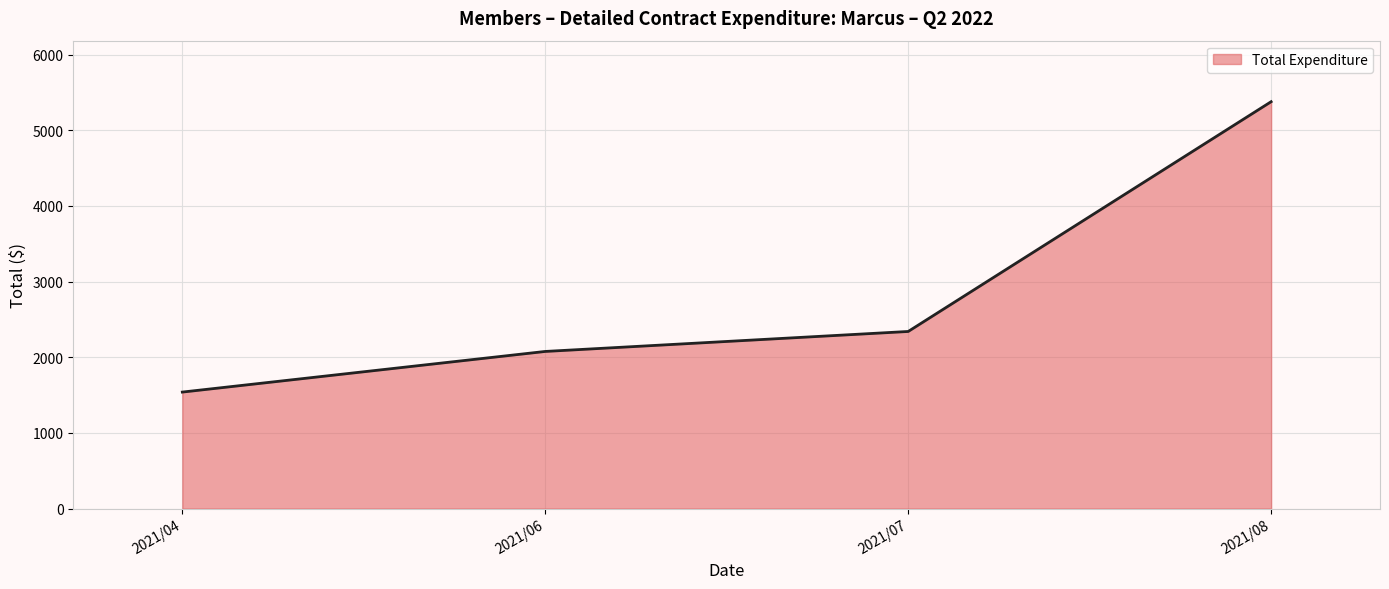

Approximately how many times larger is the value at 2021/04 compared to 2021/08?

0.3